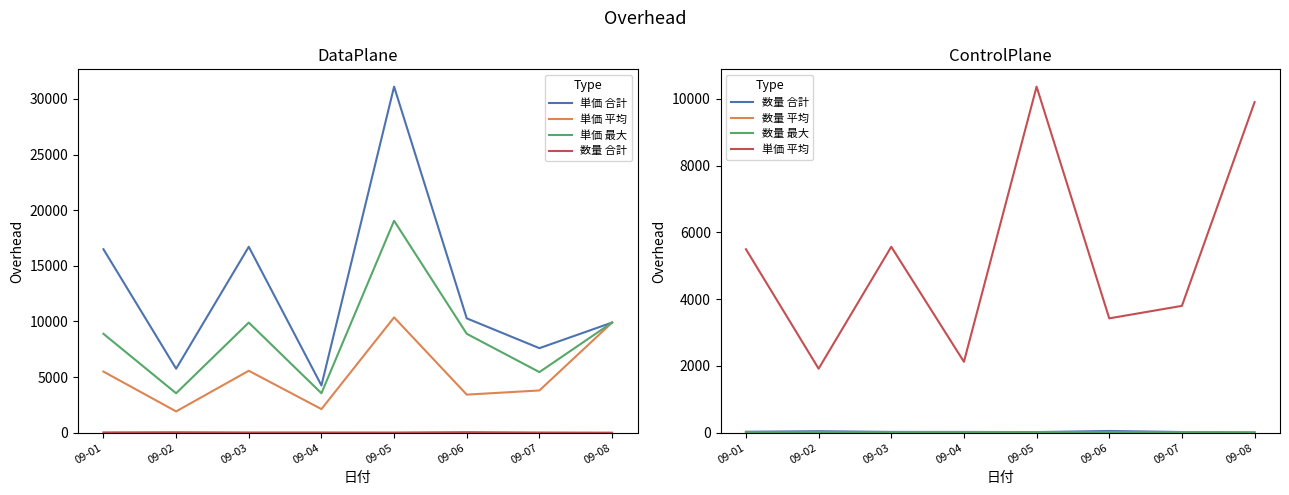

At which category does the chart reach its peak across all series?

09-05